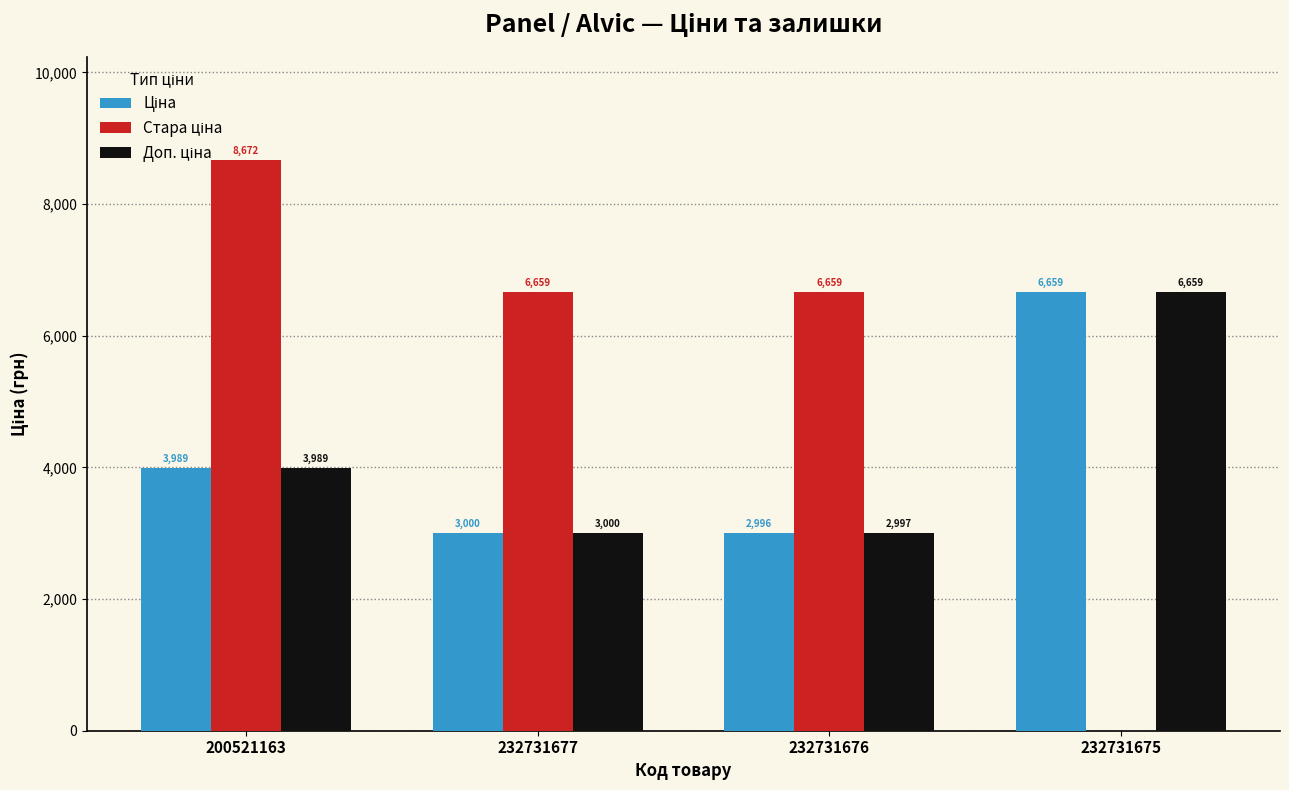

At which category is the sum across all series the highest?

200521163